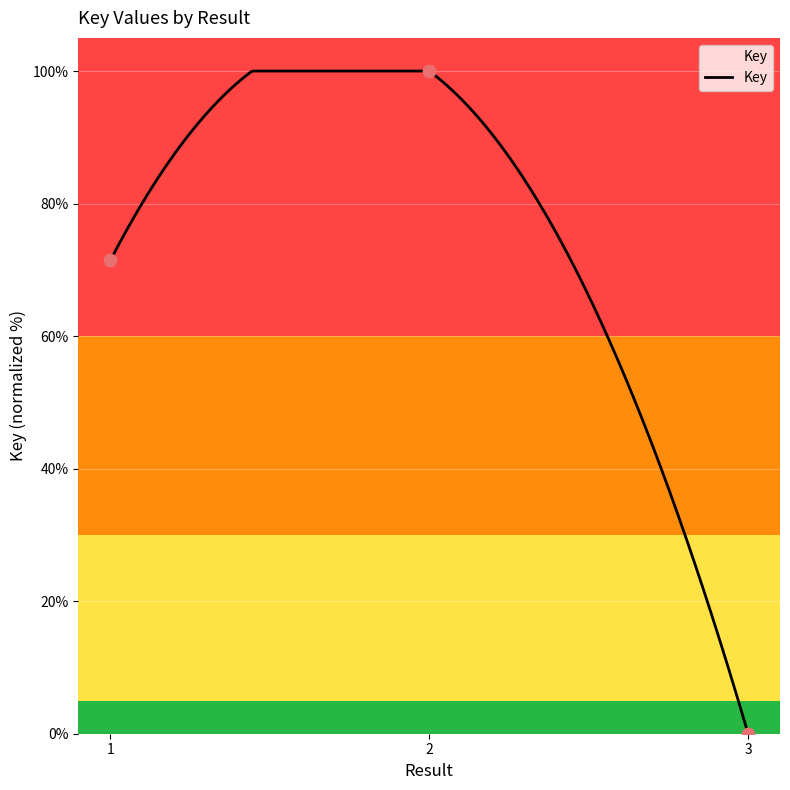

What is the change in value from 1 to 3?

-71.4